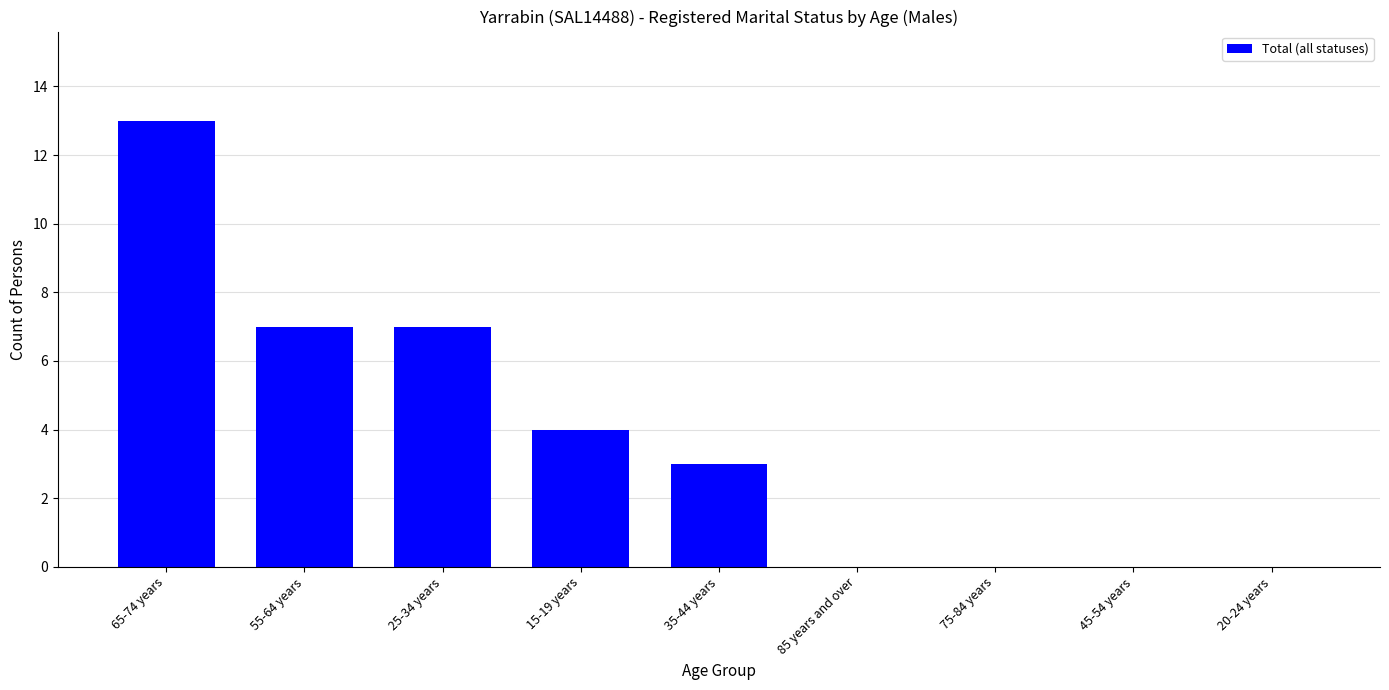

What is the average value?

4